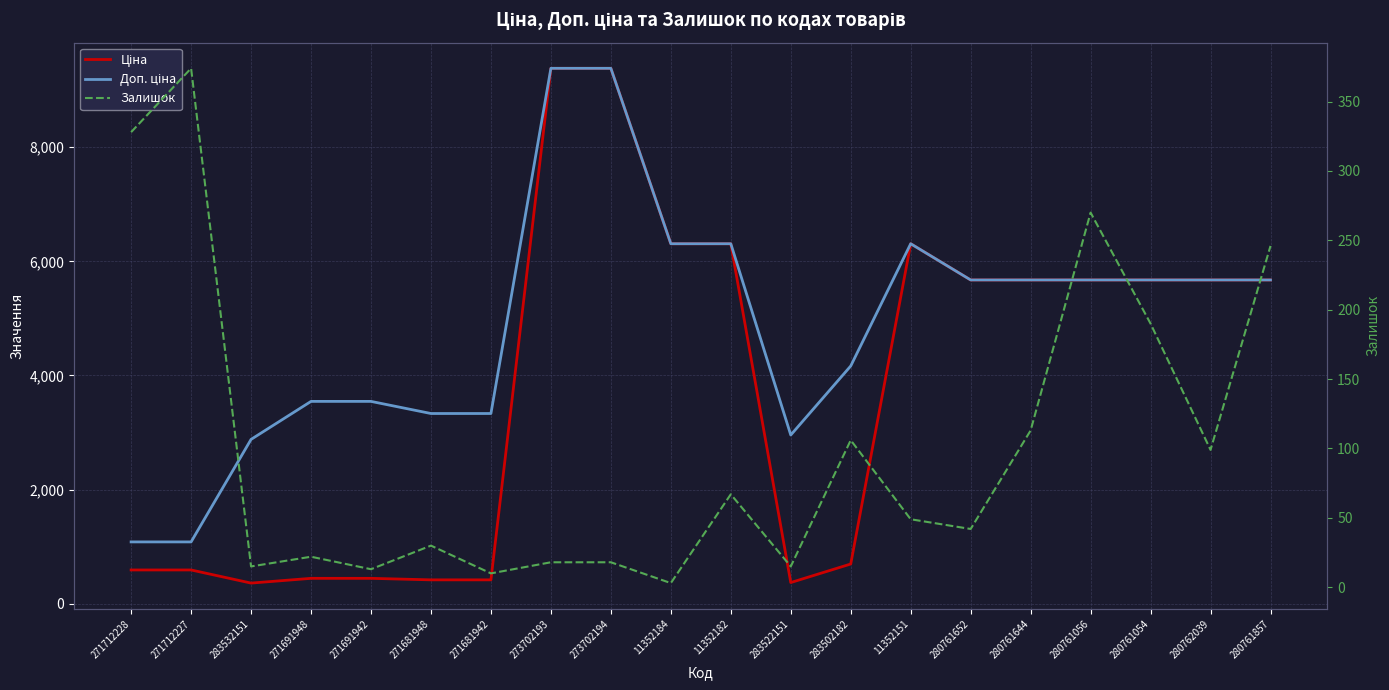

What is the total value across all series at 271681948?

3779.0